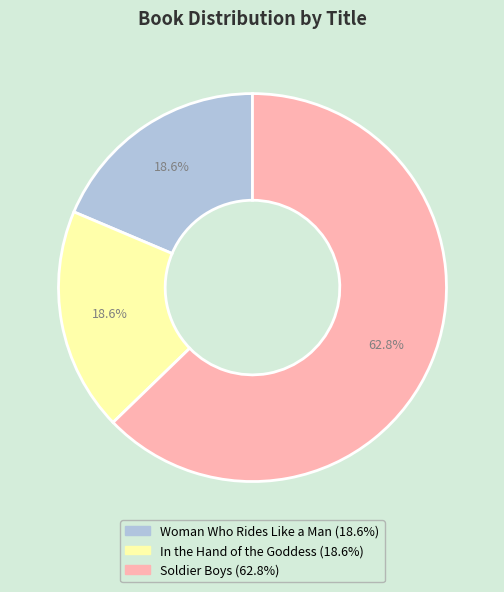

Approximately how many times larger is the value at Soldier Boys compared to In the Hand of the Goddess?

3.4